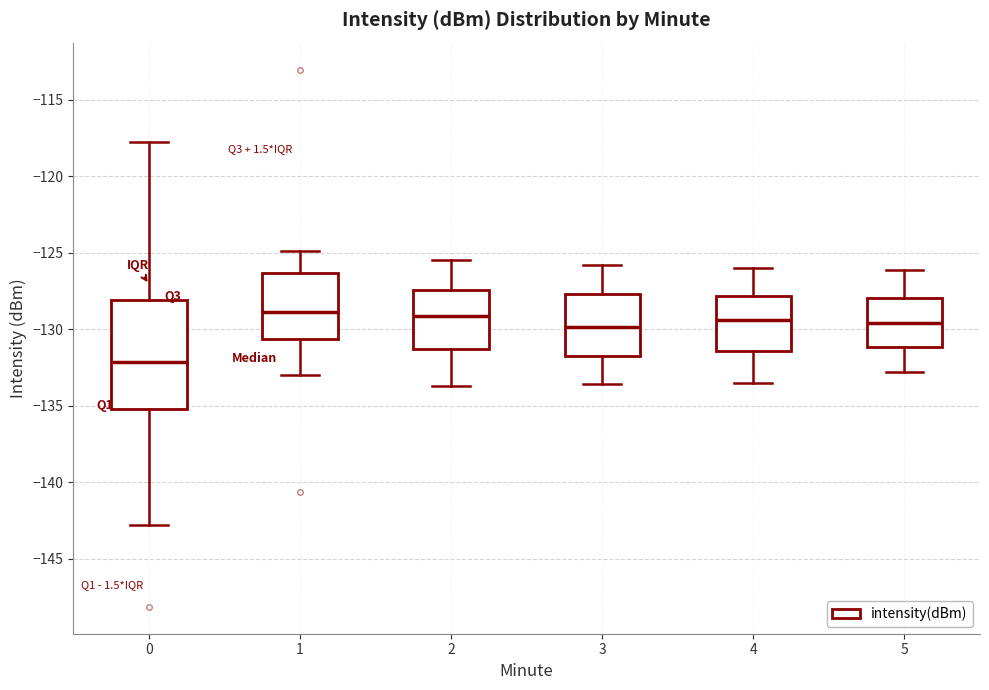

Comparing the boxes themselves (not the whiskers), which one is the tallest?

0